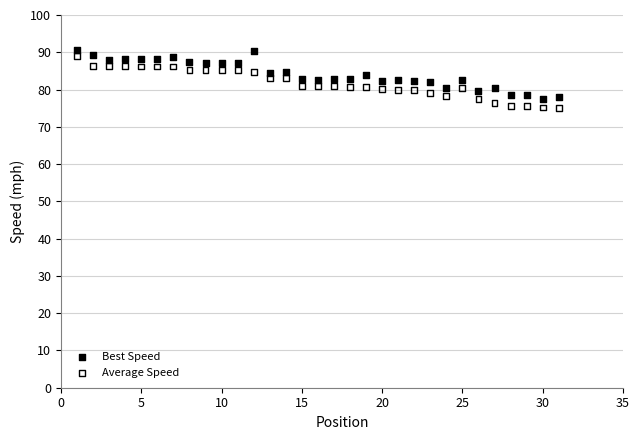

Across all data points, what is the range of X values (max minus min)?

30.0